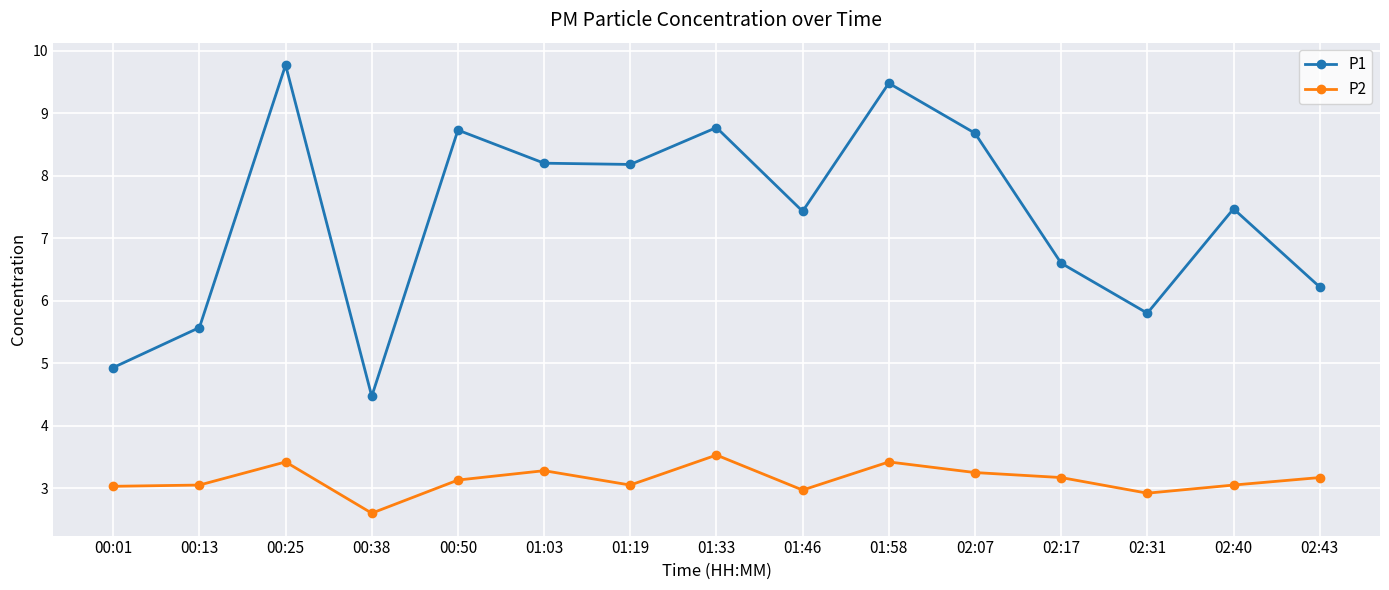

True or false: P1 and P2 cross at least once.

False